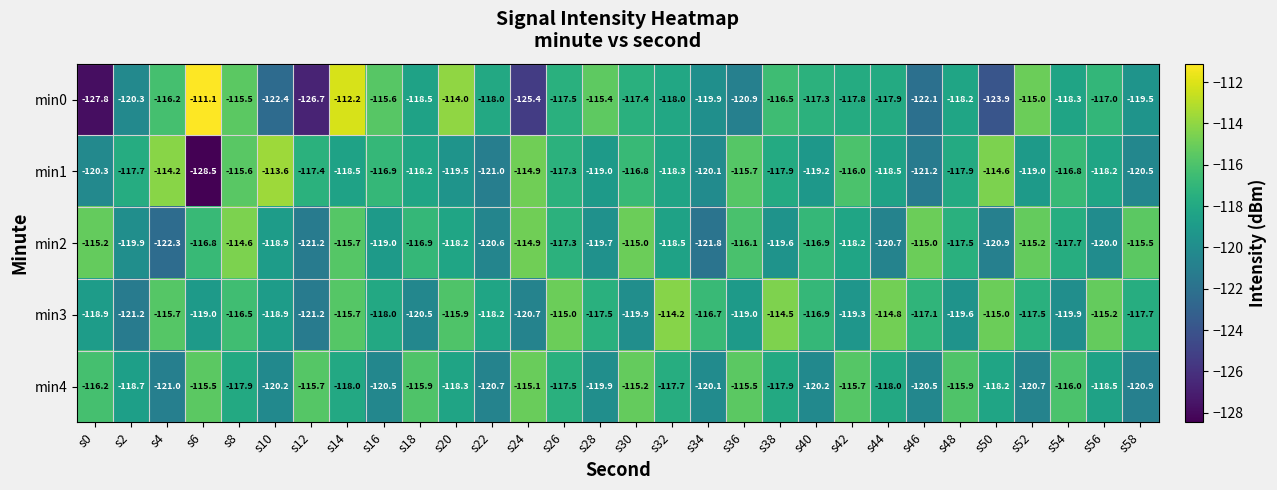

Which category has the lowest value across all series?

s6